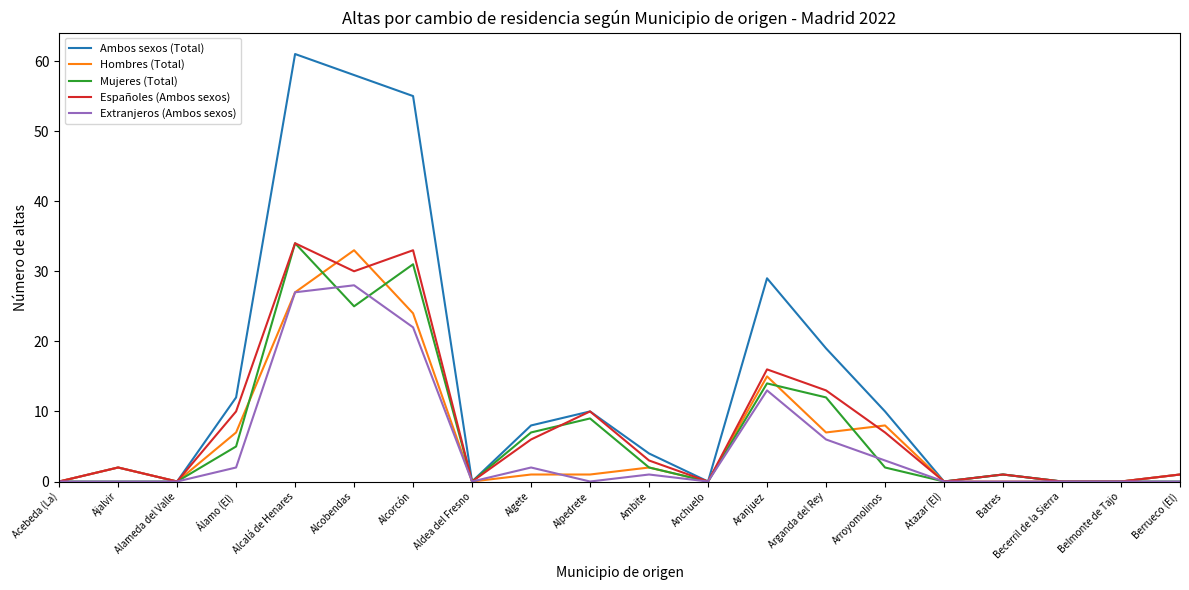

True or false: Hombres (Total) has a value of 7 at Arganda del Rey.

True